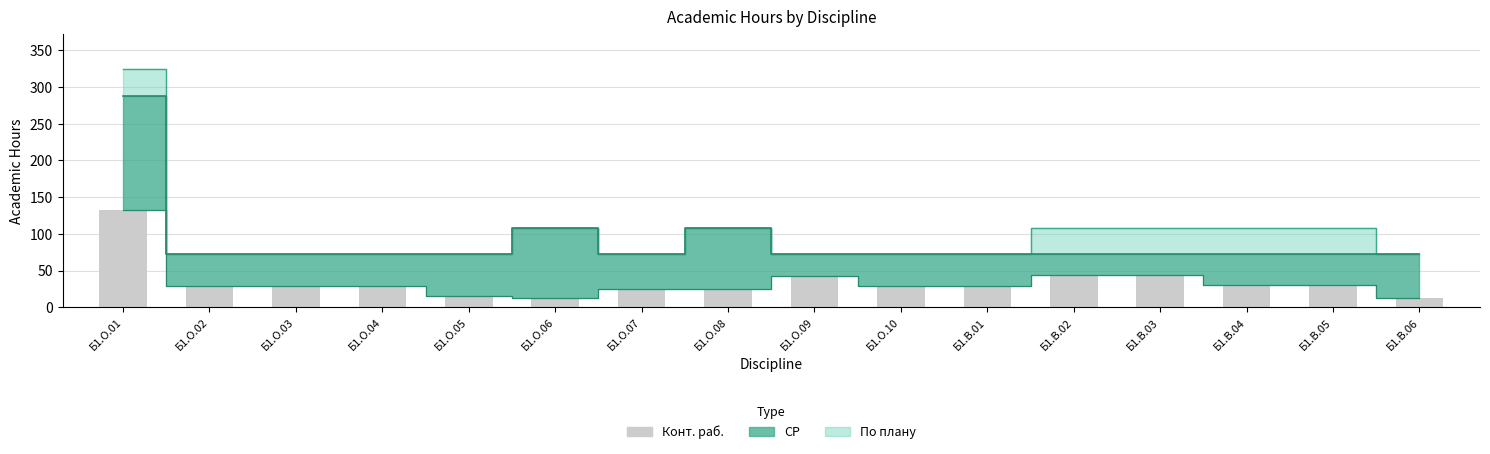

Approximately how many times larger is the value at Б1.О.08 compared to Б1.В.05?

0.8